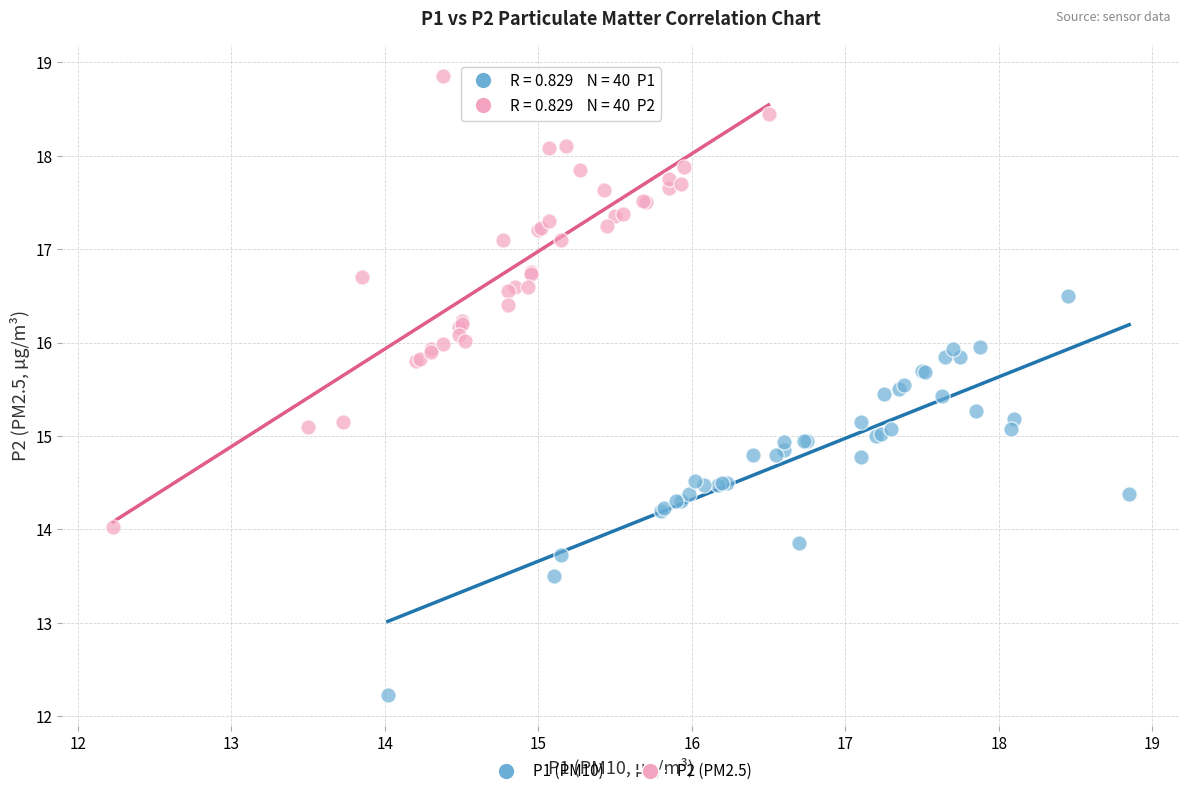

Which series contains the highest Y value?

P2 (PM2.5)